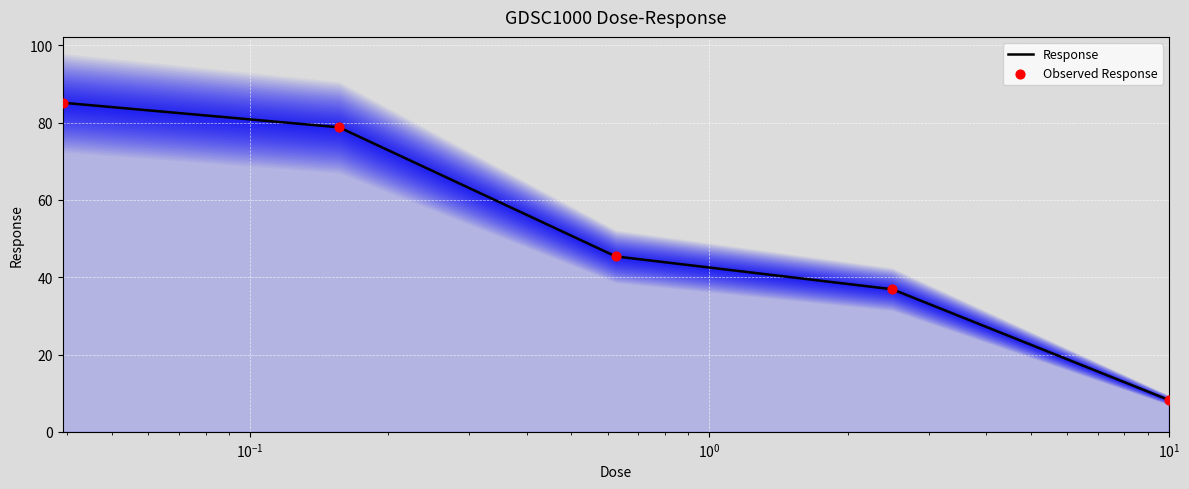

What are all the series names shown in the legend?

Response, Observed Response